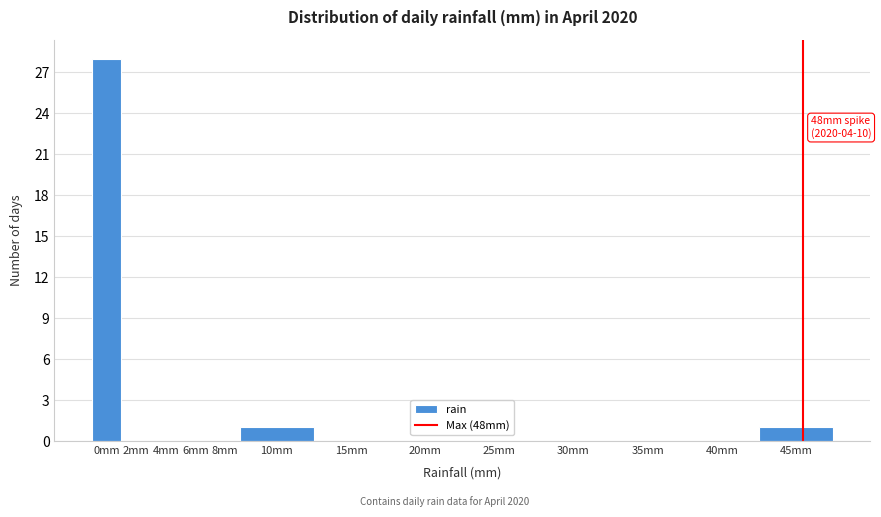

Reading right to left, extract all data points from this chart.

45mm=1	40mm=0	35mm=0	30mm=0	25mm=0	20mm=0	15mm=0	10mm=1	8mm=0	6mm=0	4mm=0	2mm=0	0mm=28